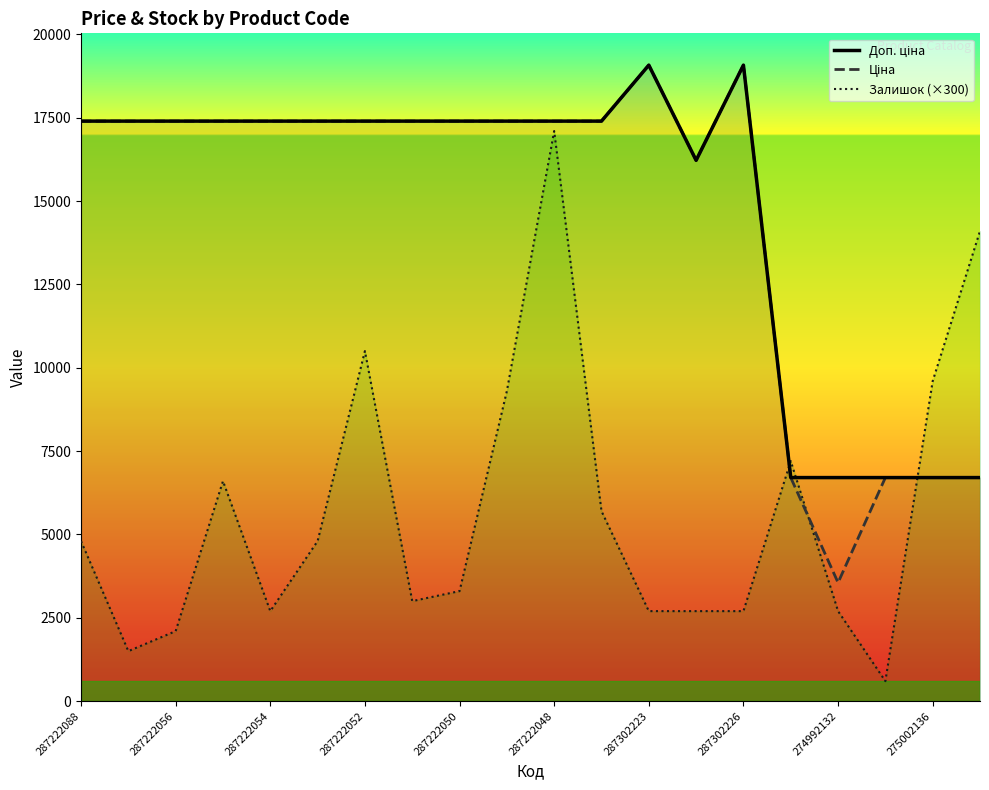

Count the number of categories in the chart.

20